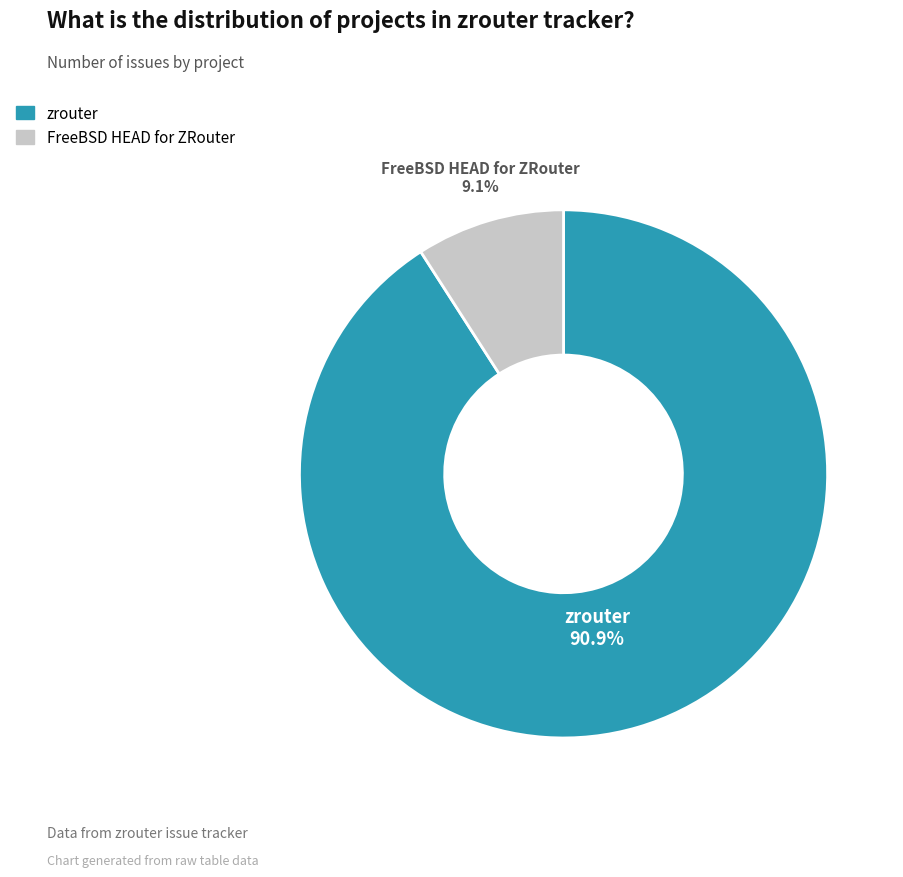

To the nearest percent, what is the average slice percentage?

50%